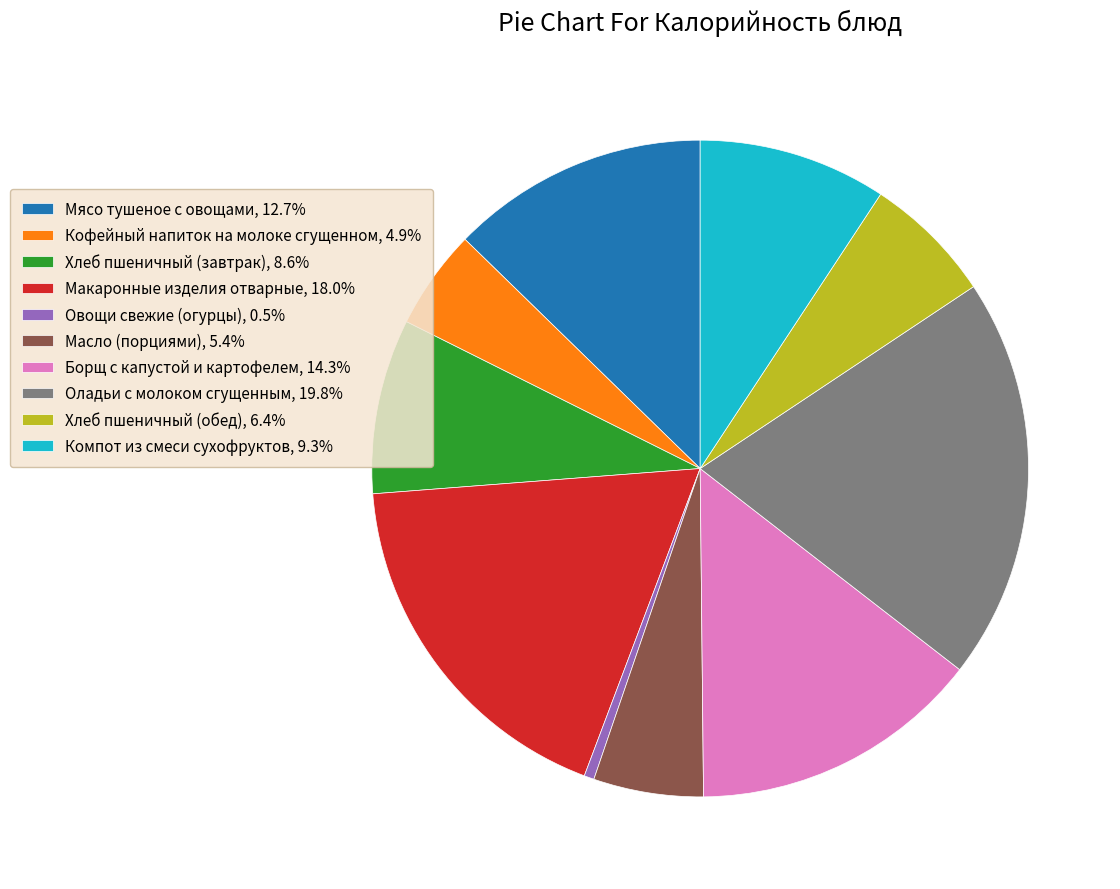

Approximately how many times larger is the value at Оладьи с молоком сгущенным, 19.8% compared to Кофейный напиток на молоке сгущенном, 4.9%?

4.0